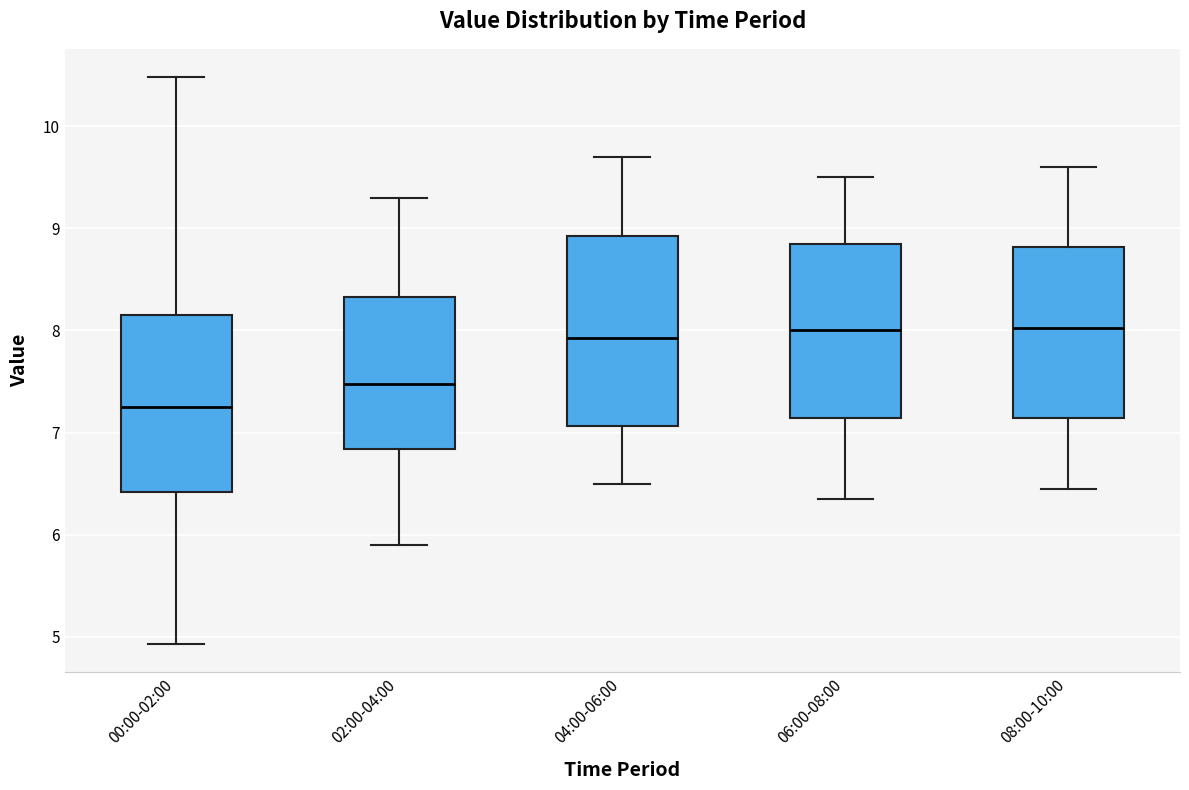

Reading left to right, transcribe this box plot: for each box, give where its median line is, the range the box spans, and where its two whiskers end, as read against the y-axis. The values are not printed on the chart, so give them approximately, as read against the axis.

00:00-02:00: median 7.3, box 6.4 to 8.1, whiskers 4.9 to 10.5
02:00-04:00: median 7.5, box 6.8 to 8.3, whiskers 5.9 to 9.3
04:00-06:00: median 7.9, box 7.1 to 8.9, whiskers 6.5 to 9.7
06:00-08:00: median 8.0, box 7.1 to 8.9, whiskers 6.4 to 9.5
08:00-10:00: median 8.0, box 7.1 to 8.8, whiskers 6.5 to 9.6